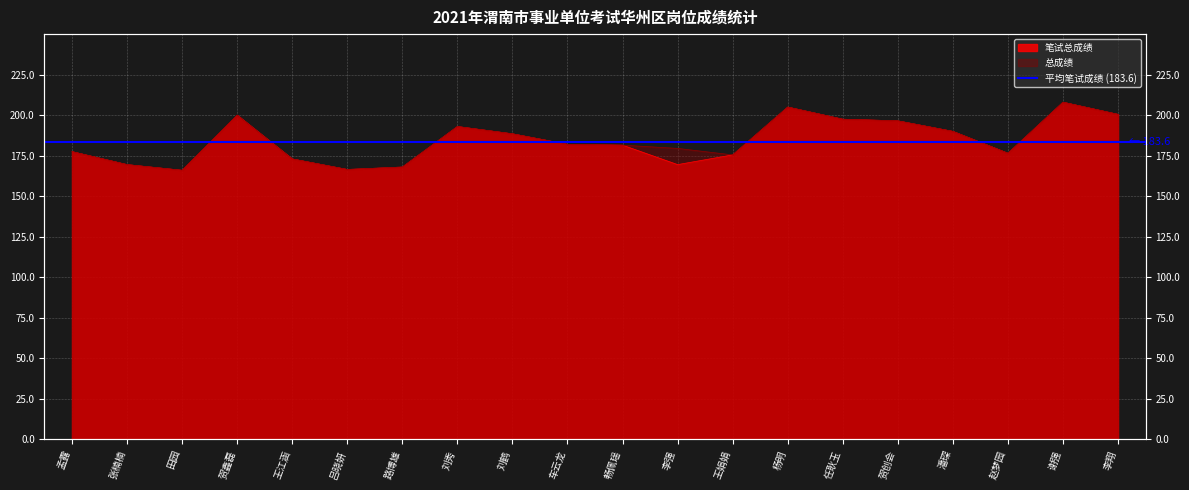

At which label does 总成绩 first exceed 182?

贺鑫磊